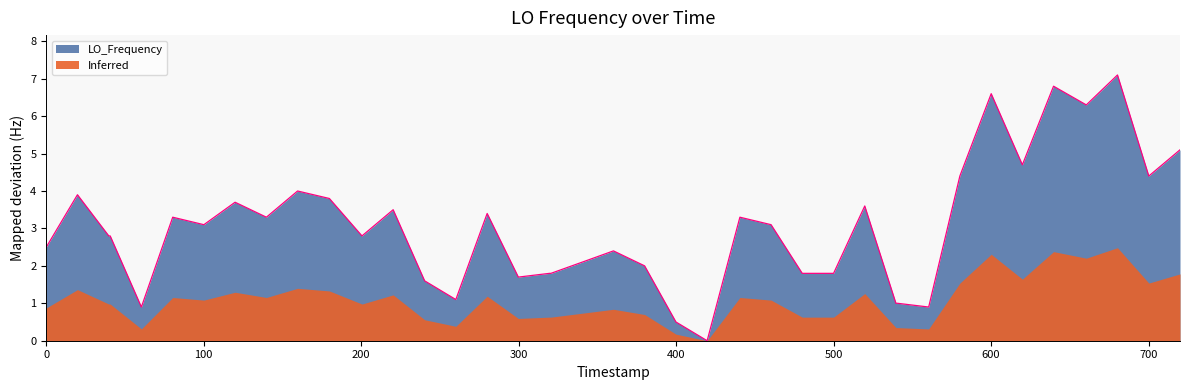

How many values are above zero?

39